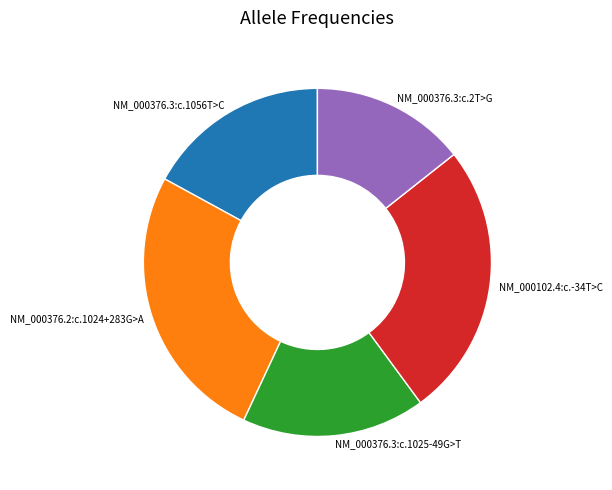

Which slice is the smallest?

NM_000376.3:c.2T>G